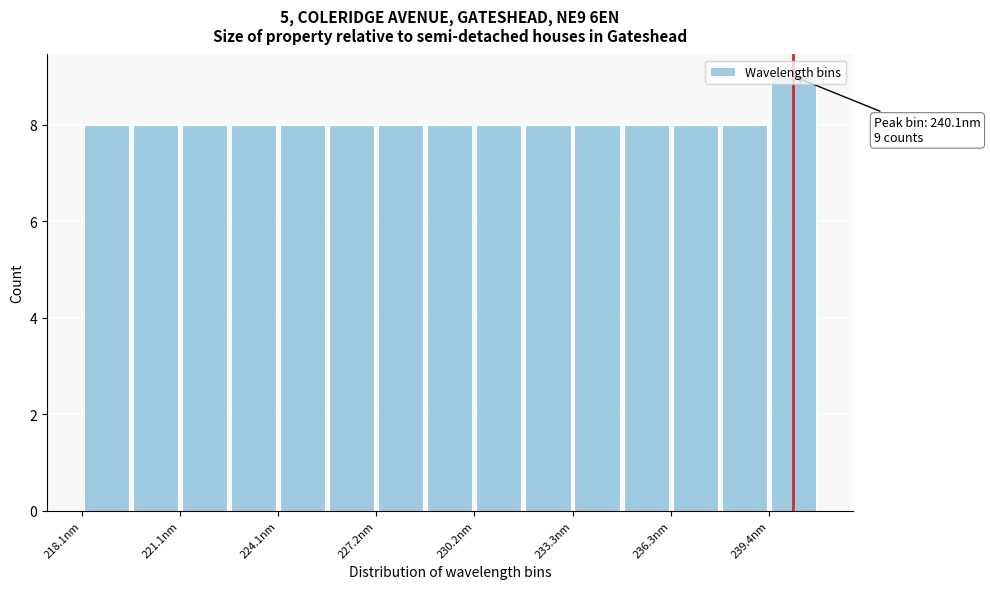

Read against the x-axis, roughly where is the centre of the tallest bar?

240.0